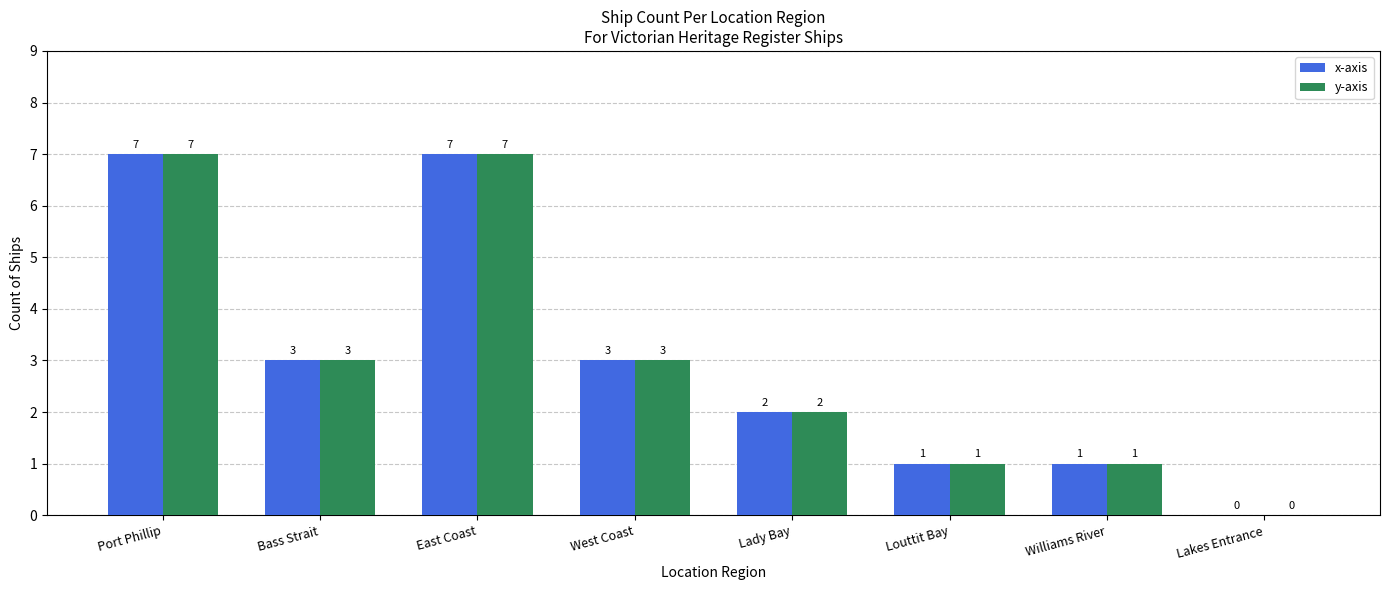

The y-axis series shows 1 at Louttit Bay. True or false?

True